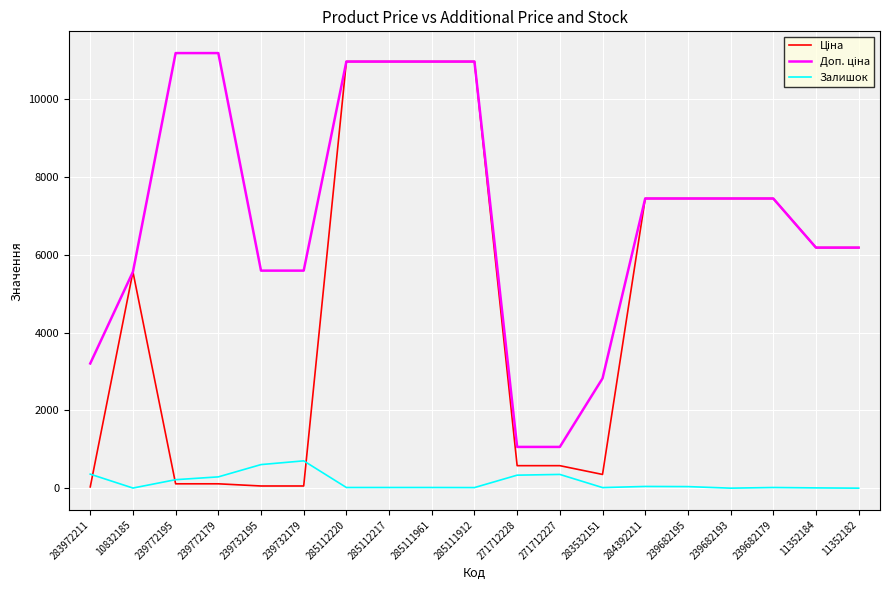

What is the difference between the highest and lowest values at 271712228?

726.0